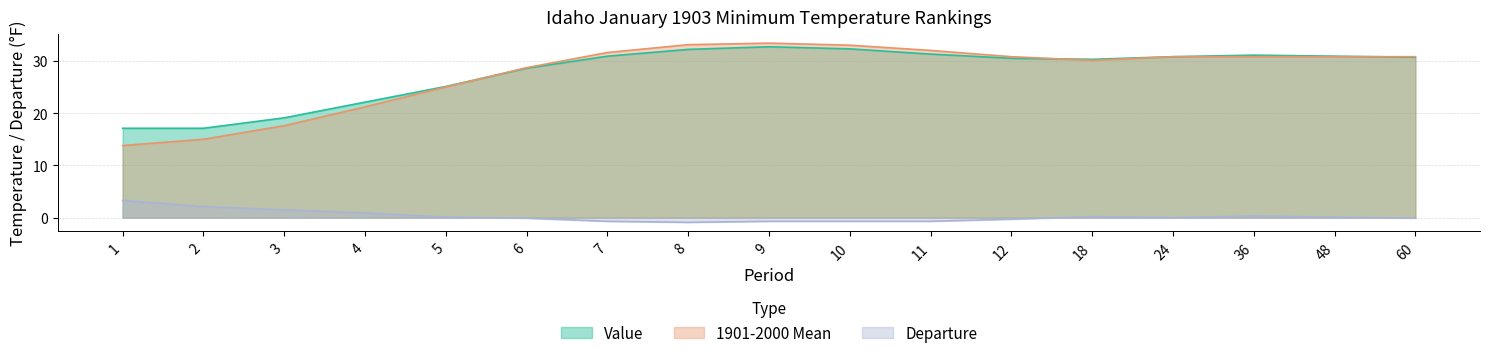

What is the spread (max minus min) of values at 2?

15.0